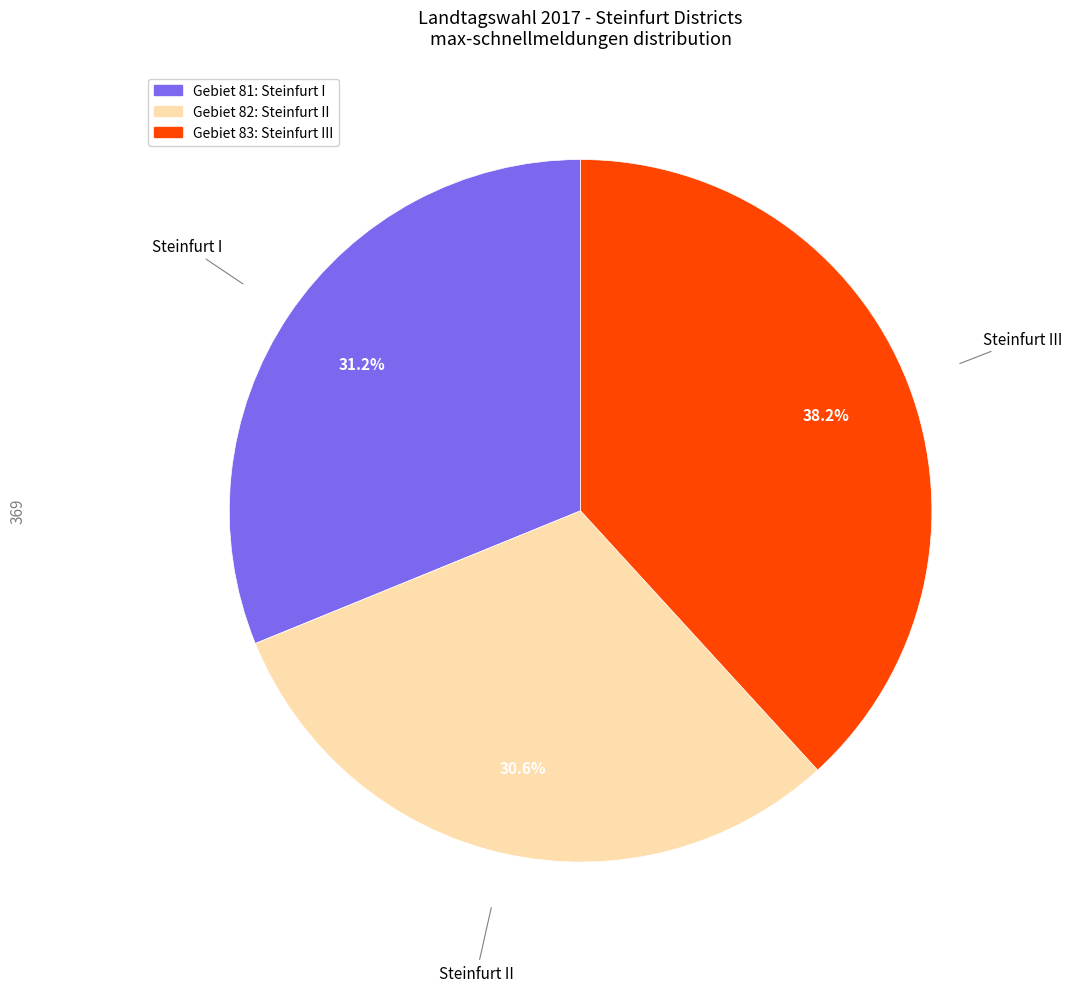

Is there any slice that represents more than half of the pie?

No